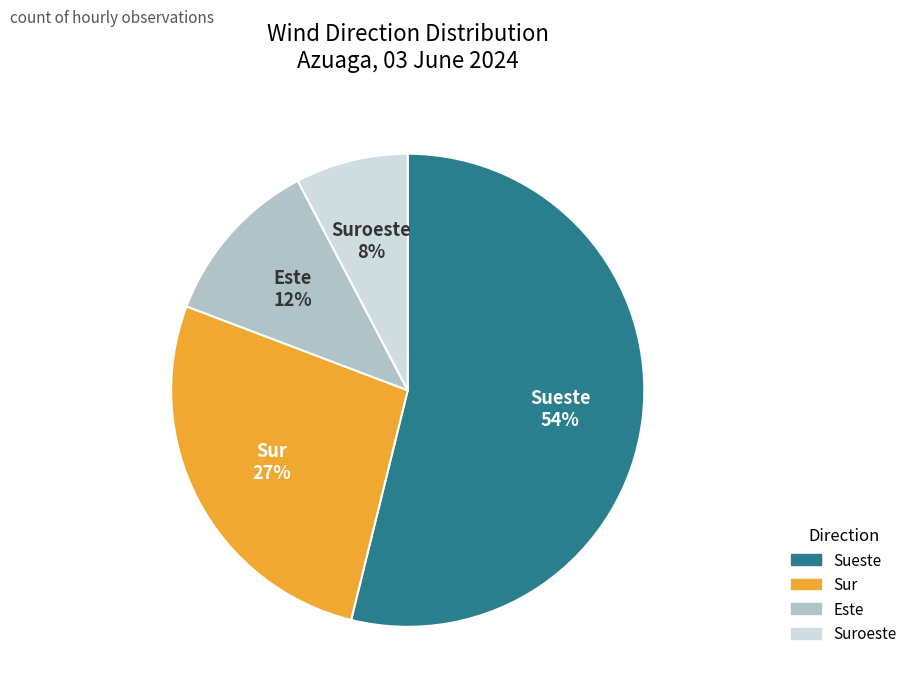

What is the ratio of the value at Sueste to the value at Sur?

2.0